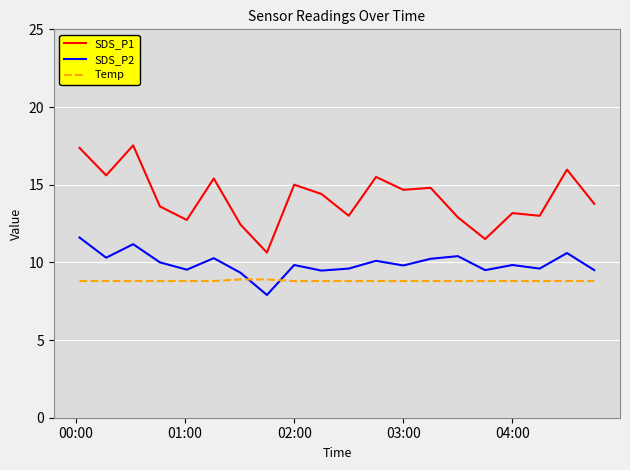

True or false: SDS_P1 and SDS_P2 intersect in this chart.

False